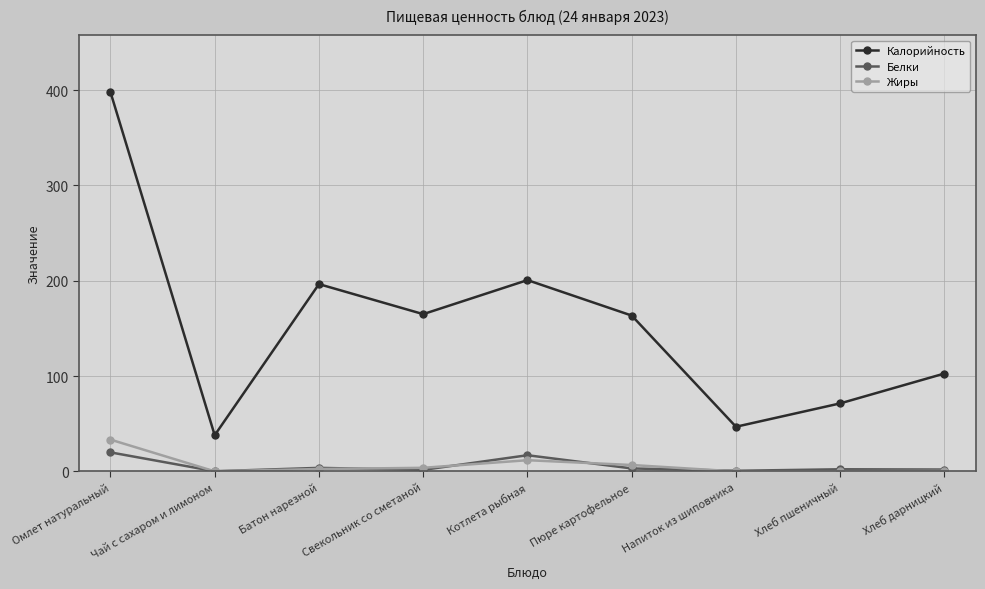

What position from the left is Напиток из шиповника?

7